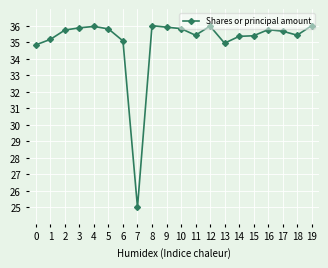

Does the chart have visible grid lines?

Yes